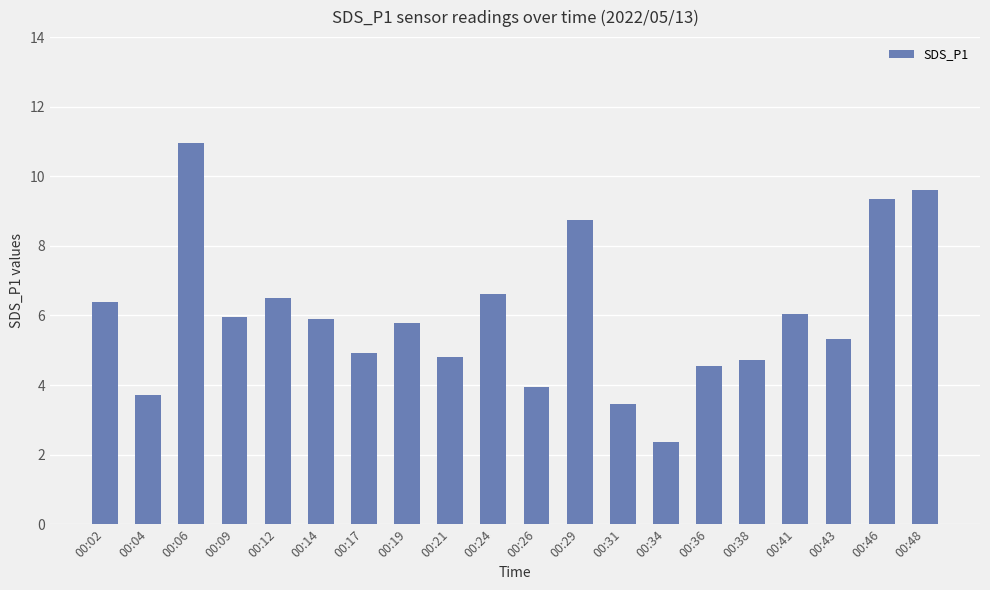

Between 00:29 and 00:19, which is larger?

00:29